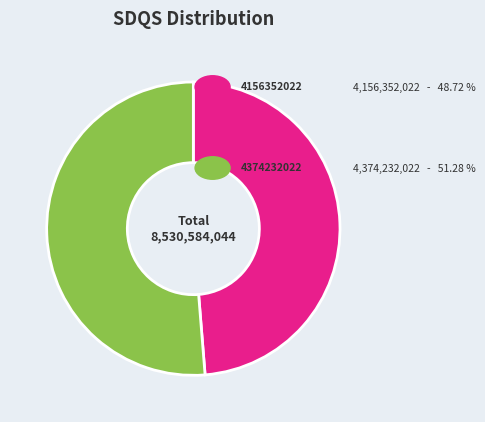

Does any single category account for the majority?

Yes